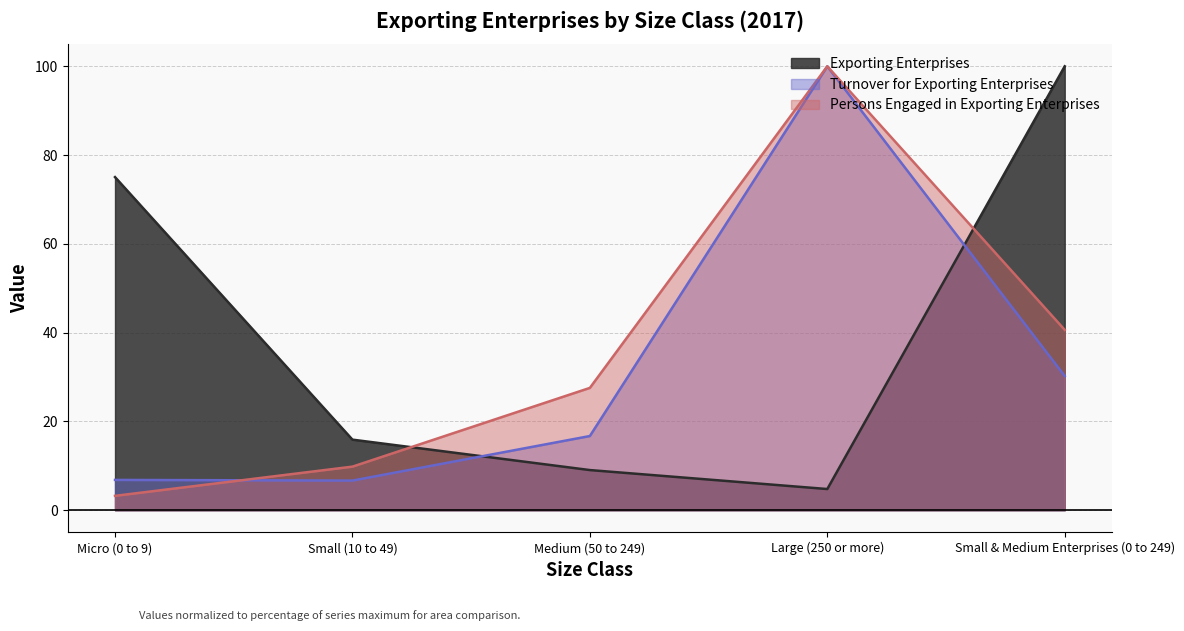

At which category does the chart reach its minimum across all series?

Micro (0 to 9)